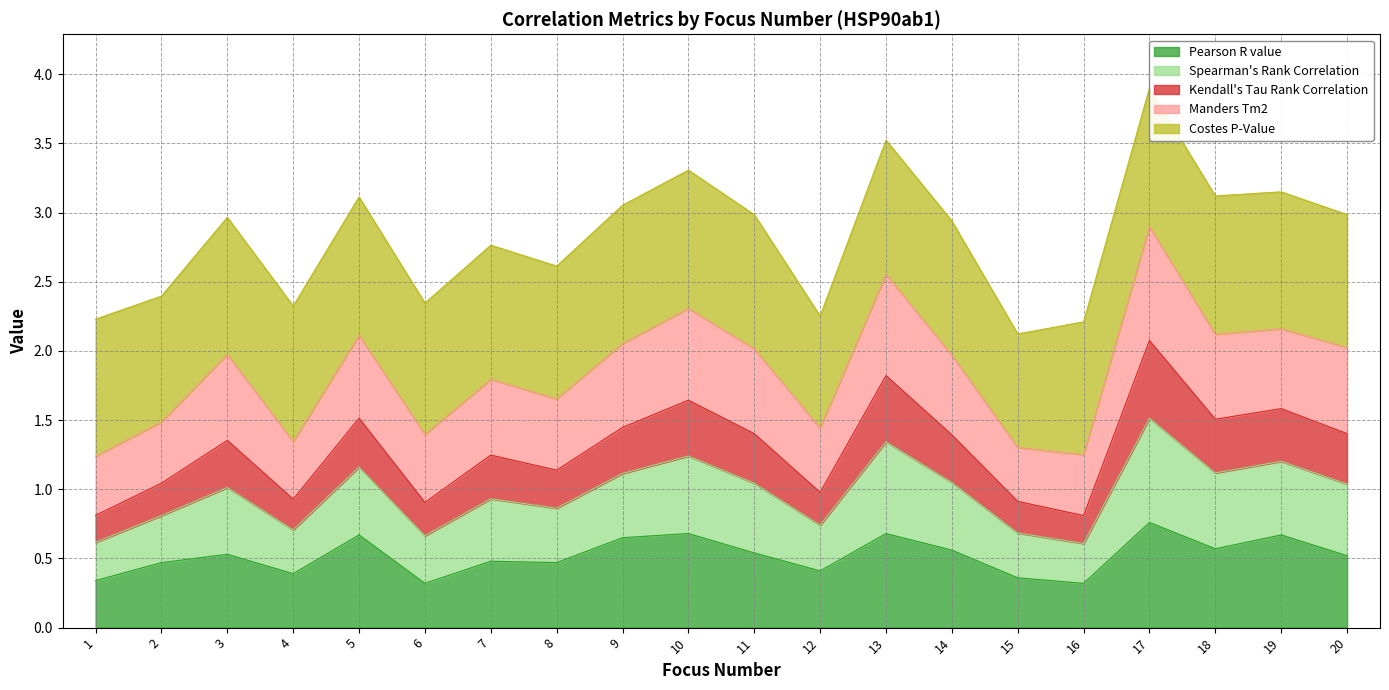

List the labels in order of Kendall's Tau Rank Correlation value, largest first.

17, 13, 10, 19, 5, 18, 9, 20, 11, 14, 3, 7, 8, 2, 12, 4, 15, 6, 1, 16